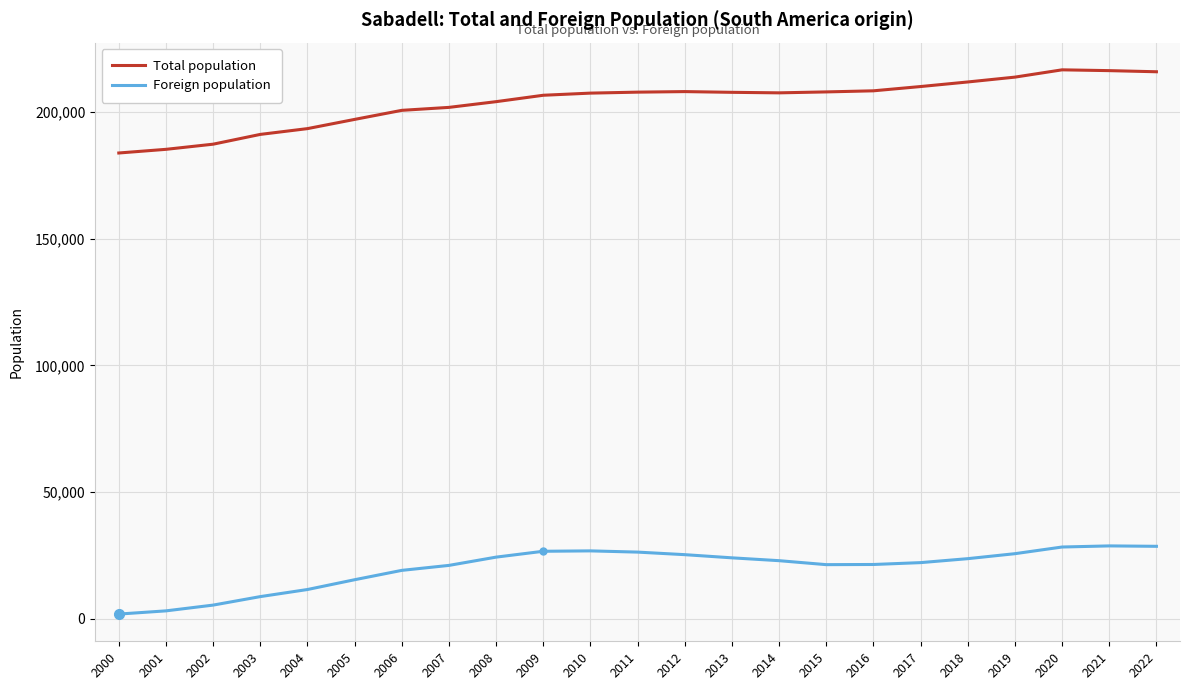

What is the difference between the Foreign population values at 2021 and 2014?

5826